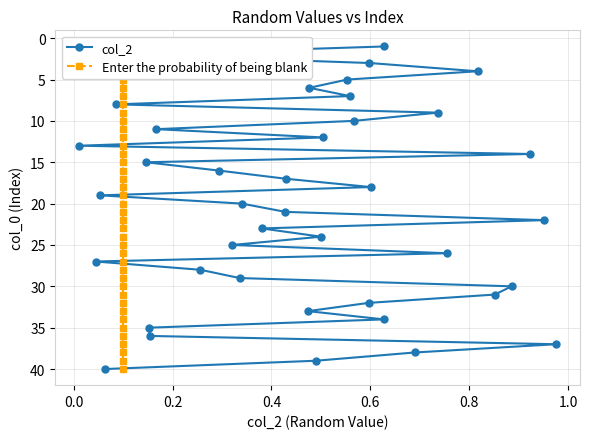

What is the highest value of the col_2 series?

40